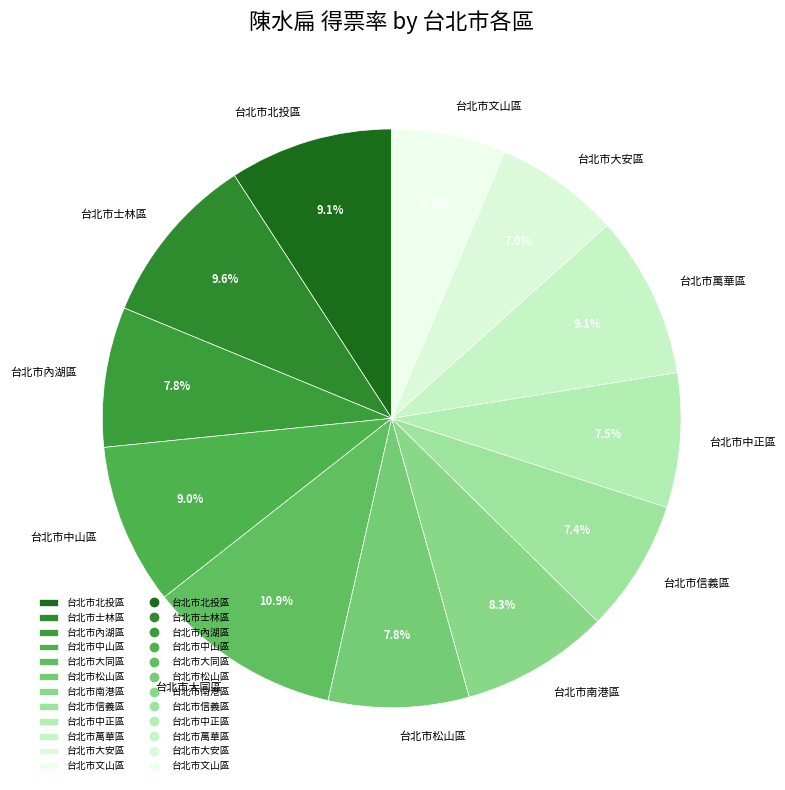

What is the total percentage of 台北市文山區 and 台北市內湖區?

14.2%